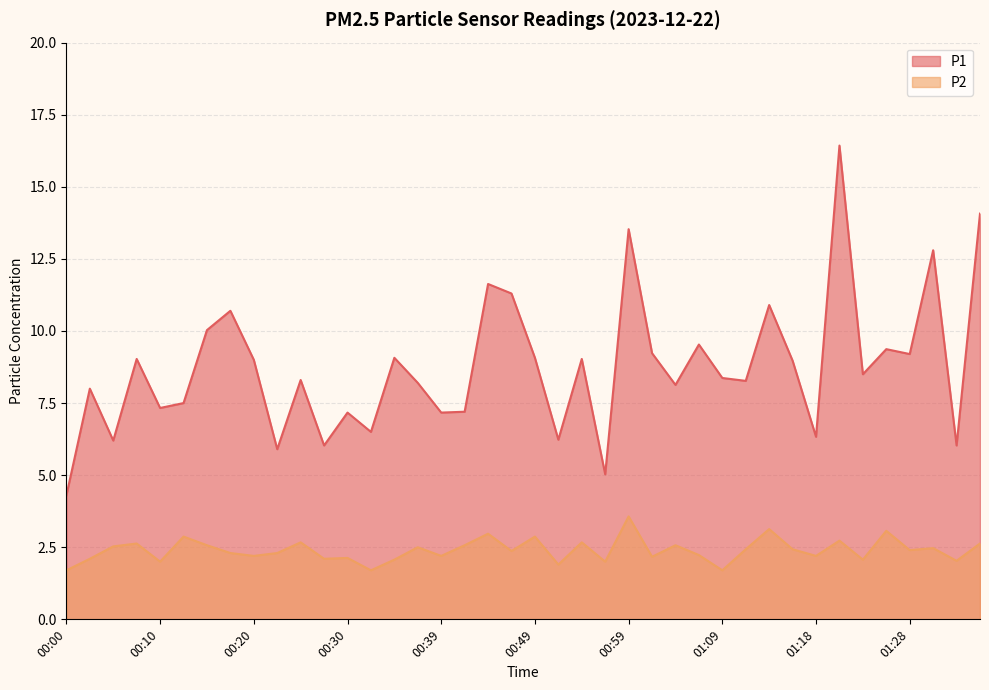

True or false: P1 has a value of 11.3 at 00:47.

True